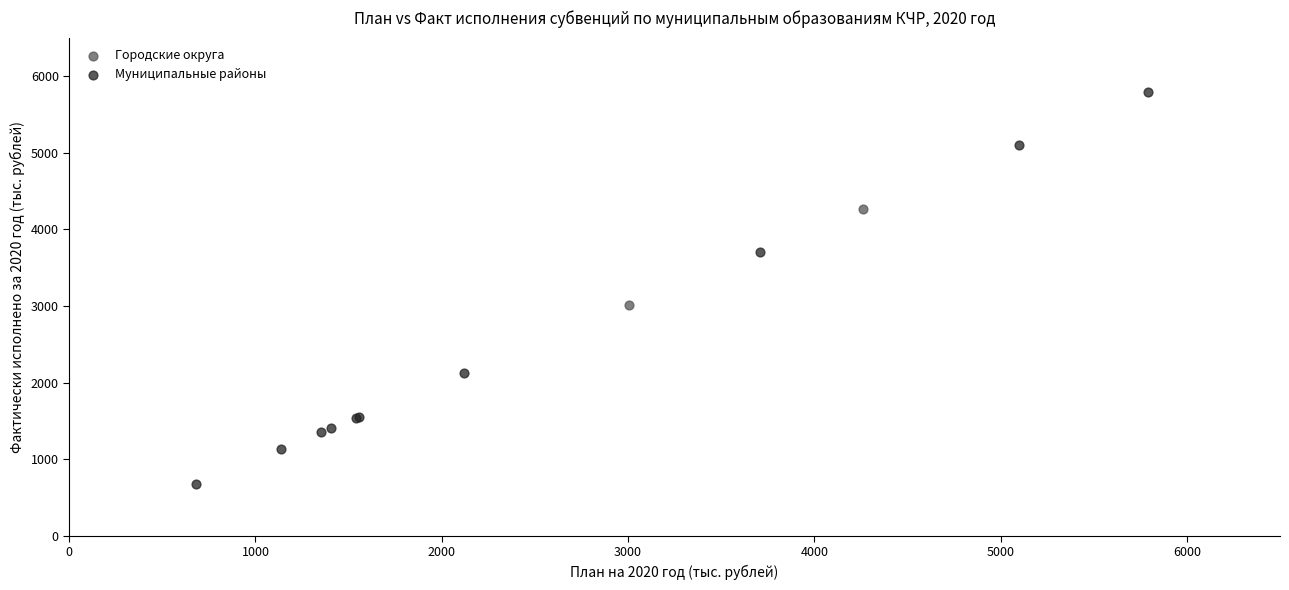

What are all the series names shown in the legend?

Городские округа, Муниципальные районы